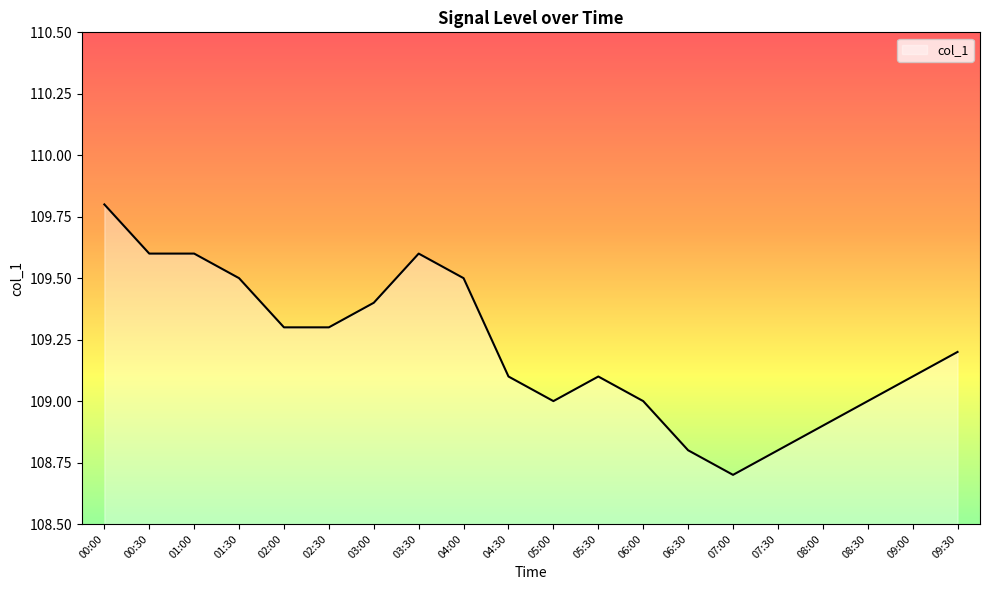

Does the chart have visible grid lines?

No